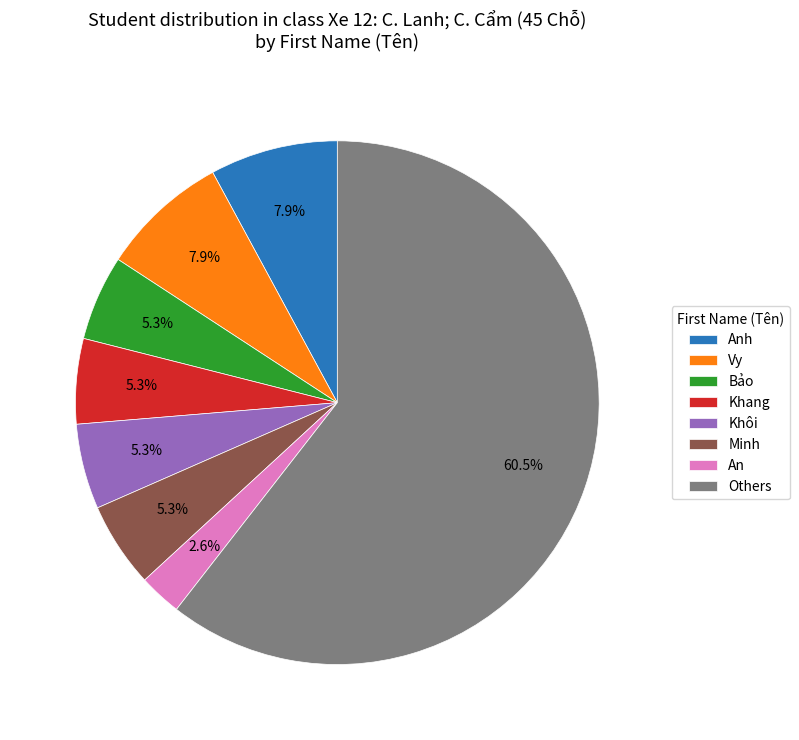

Which category has the smallest portion of the pie?

An